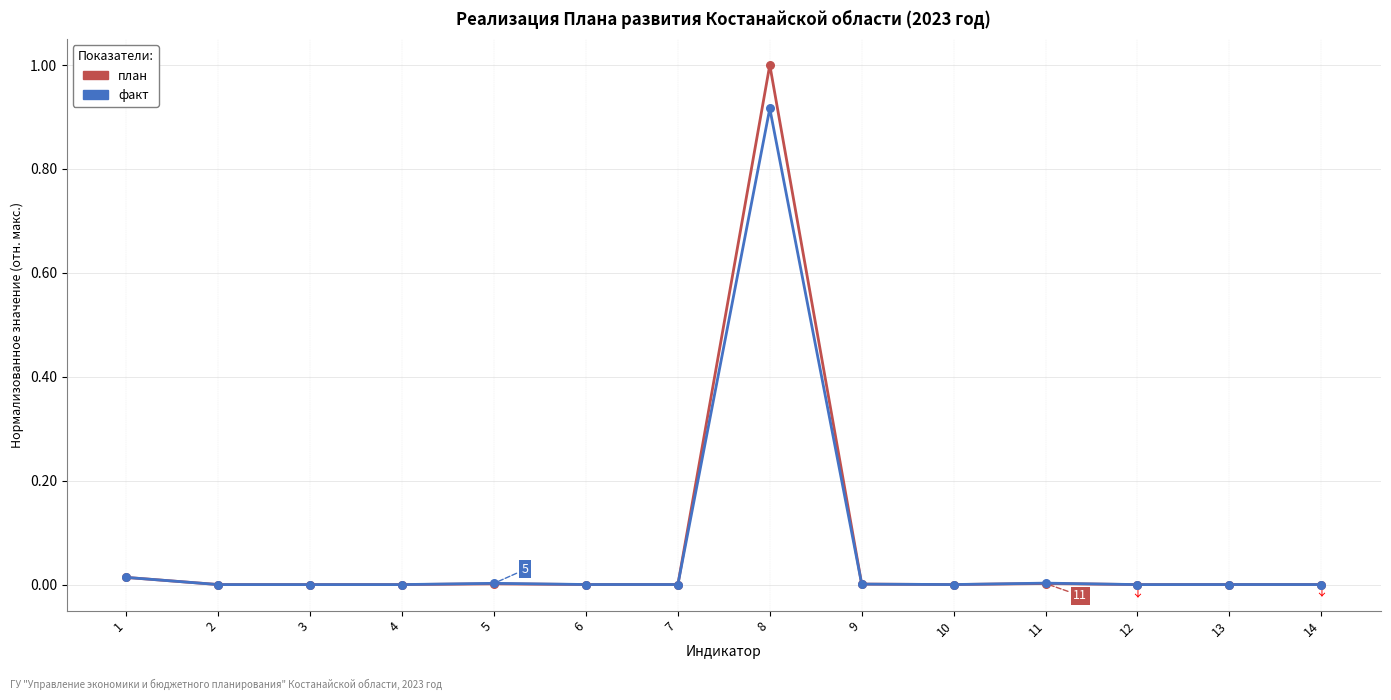

At which category is the sum across all series the highest?

8